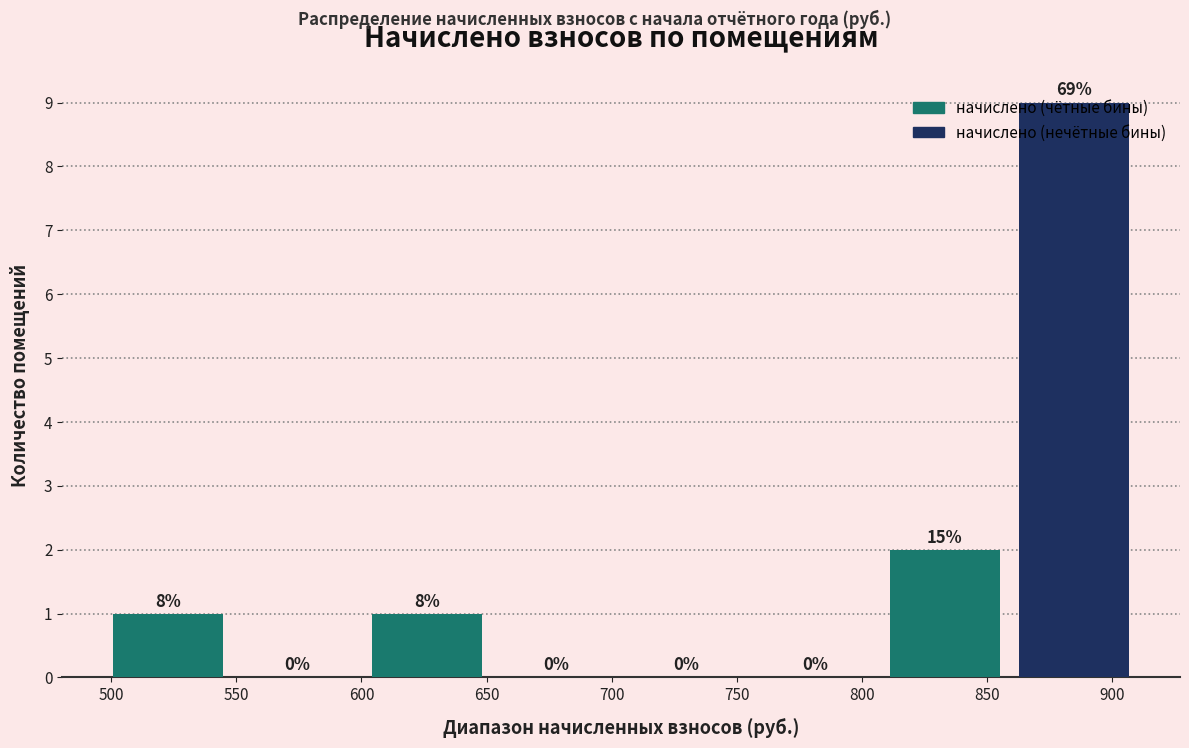

Over which range of the x-axis is the bar tallest?

860 to 910